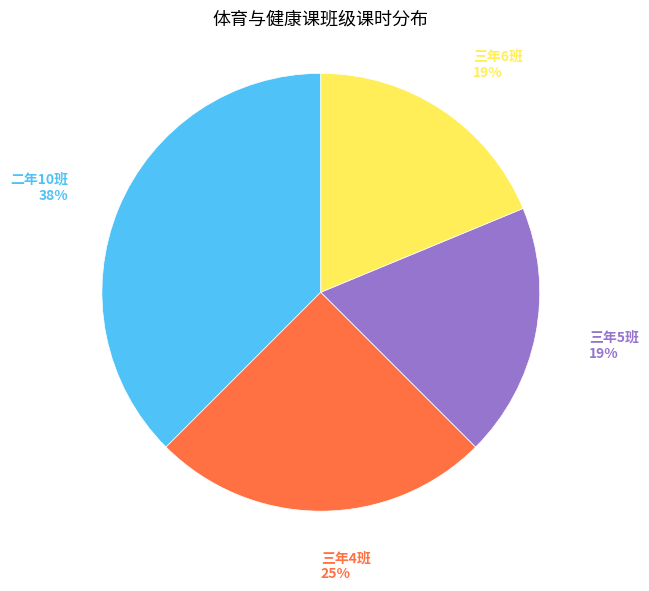

What is the ratio of the value at 三年5班 to the value at 三年6班?

1.0